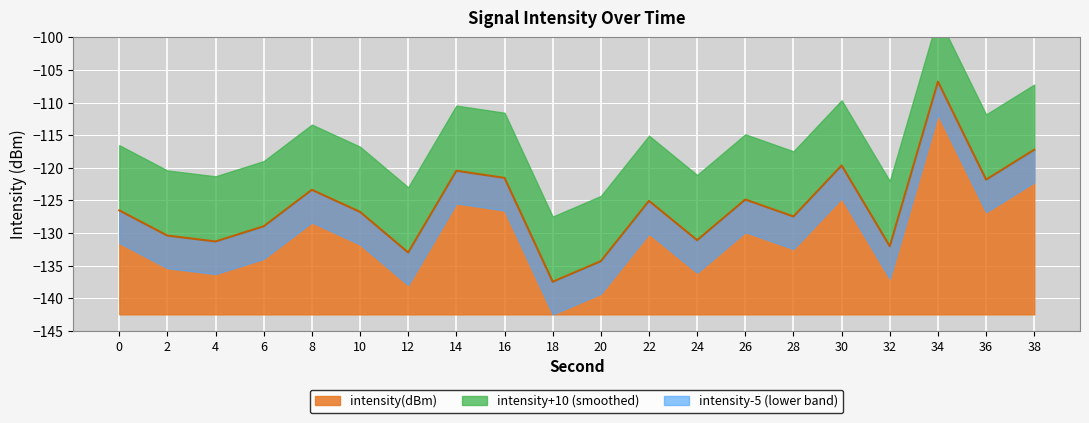

How many values exceed -126?

9